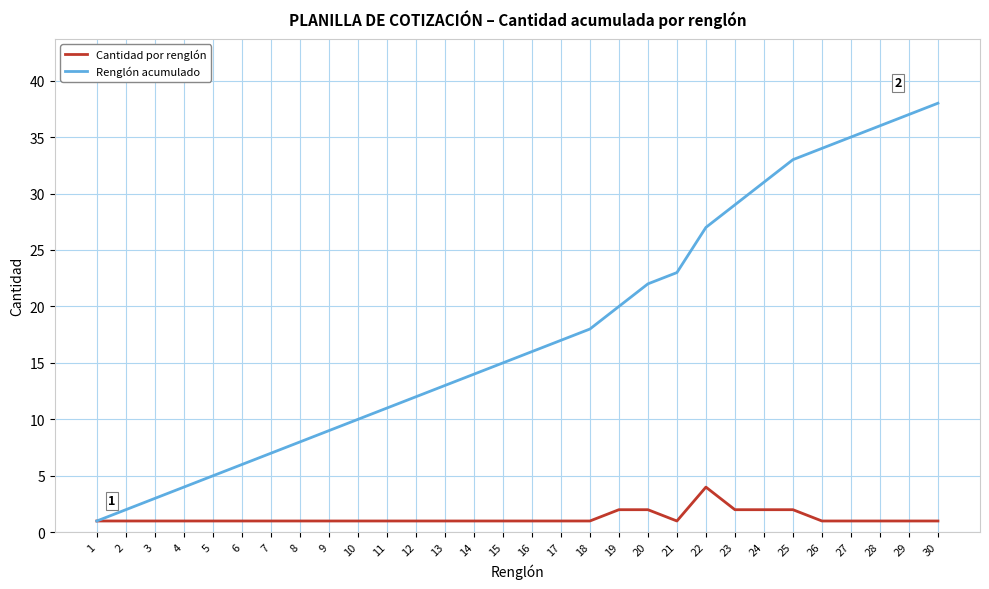

What is the maximum value for Cantidad por renglón?

4